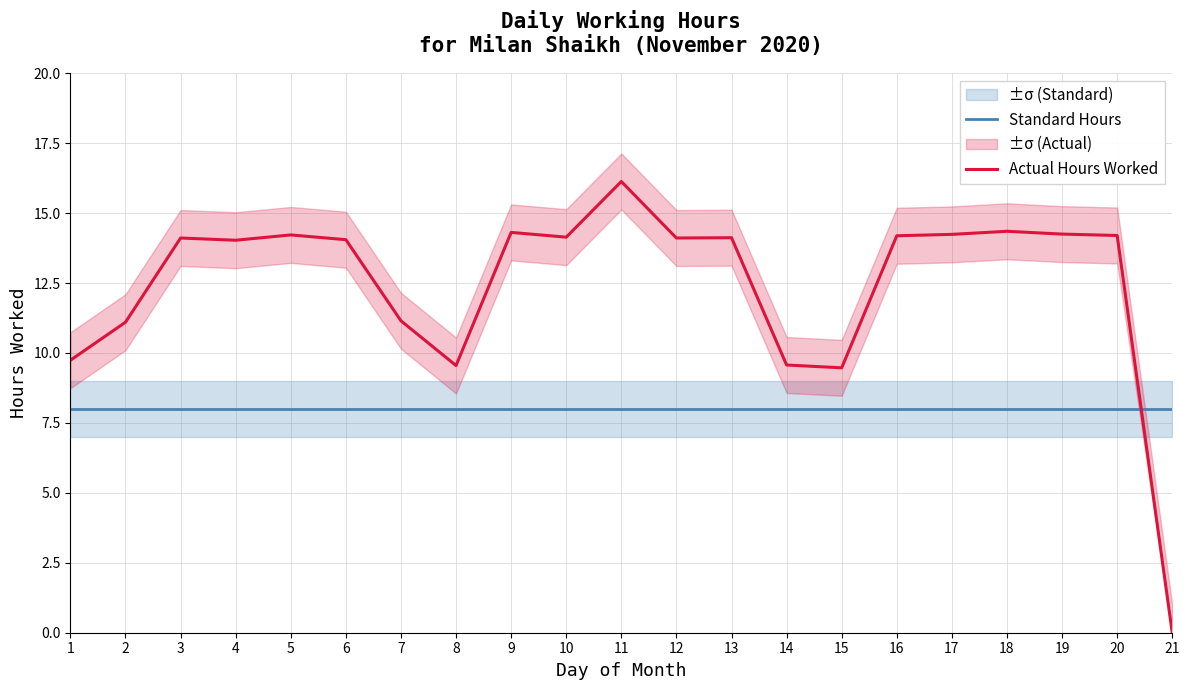

What is the value of the Standard Hours point at the 6th from the left?

8.0